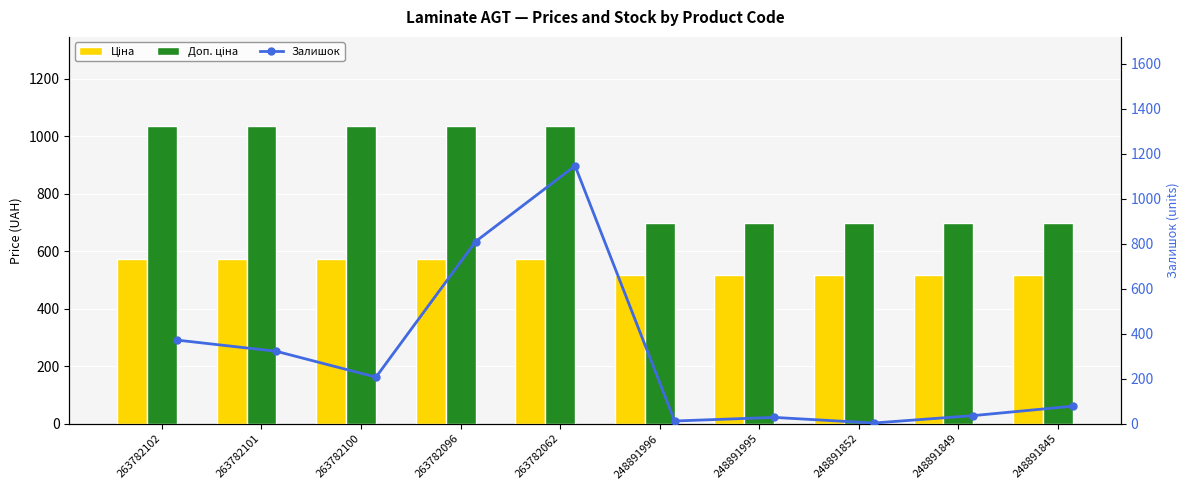

What is the average value of the Залишок series?

301.5